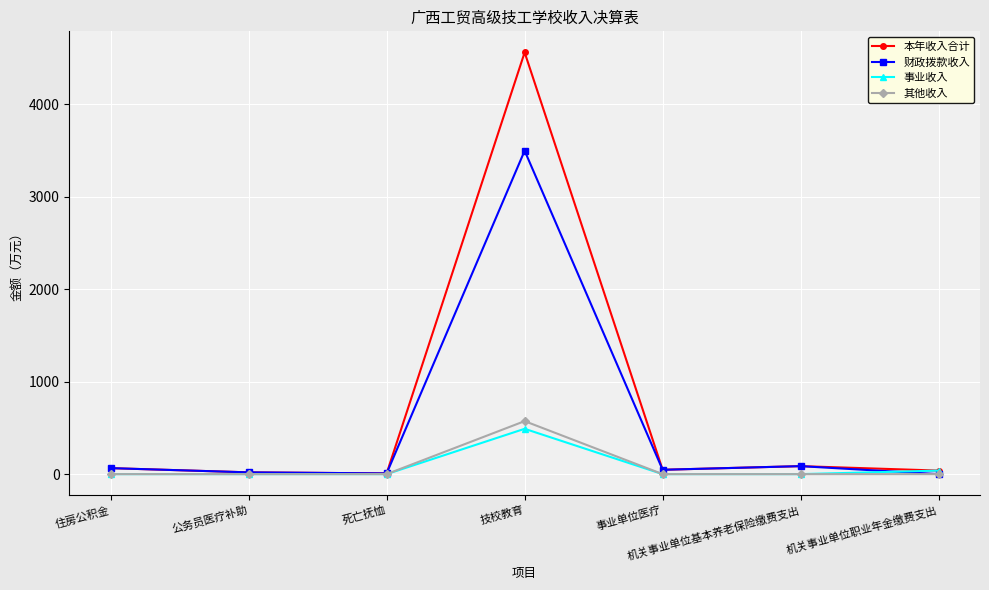

Which series has the largest range (max minus min)?

本年收入合计